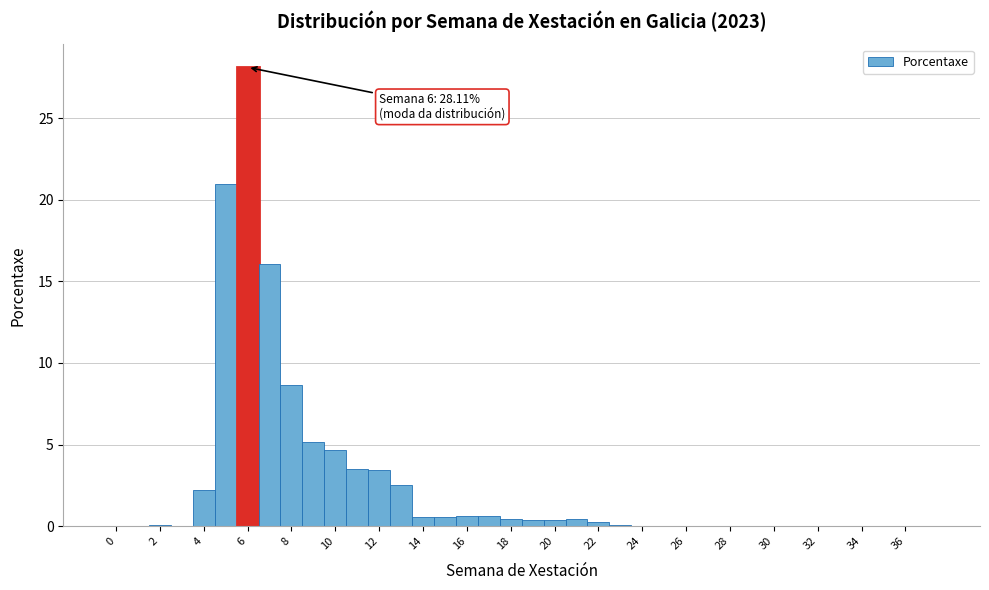

Over which range of the x-axis is the bar tallest?

5.5 to 6.5